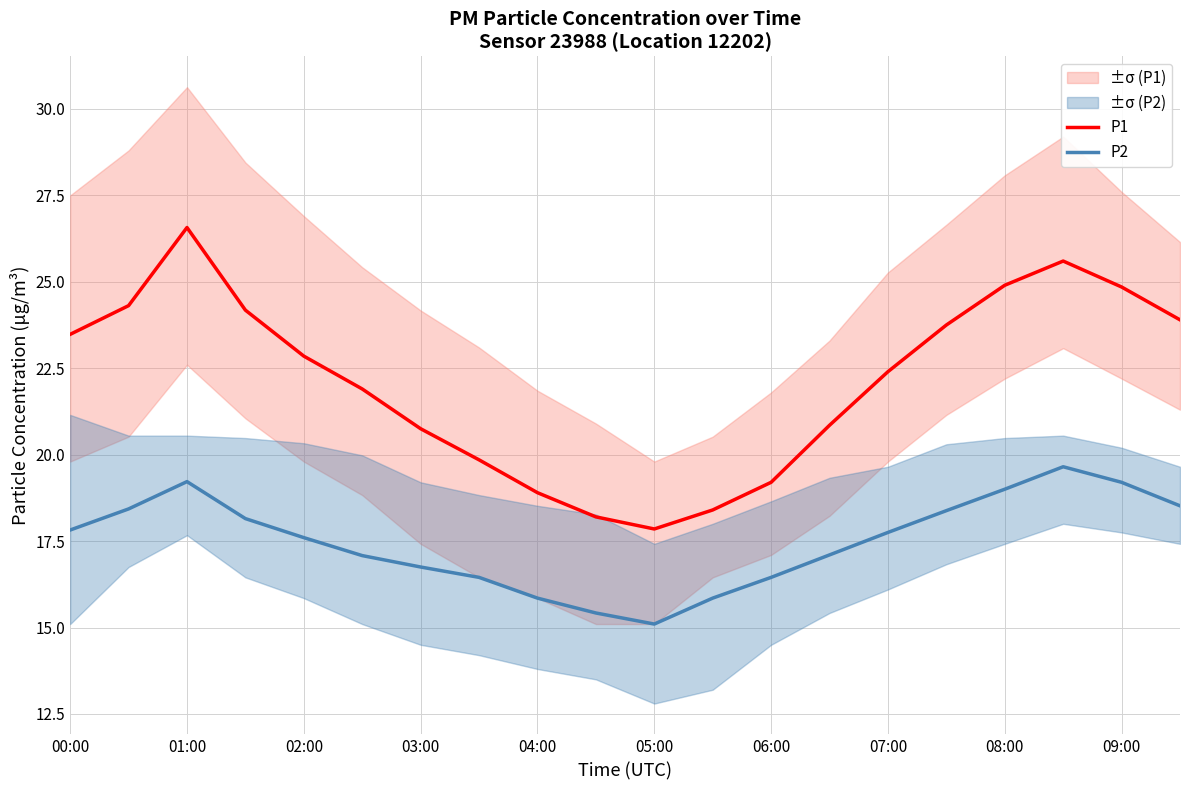

True or false: P1 and P2 intersect in this chart.

False